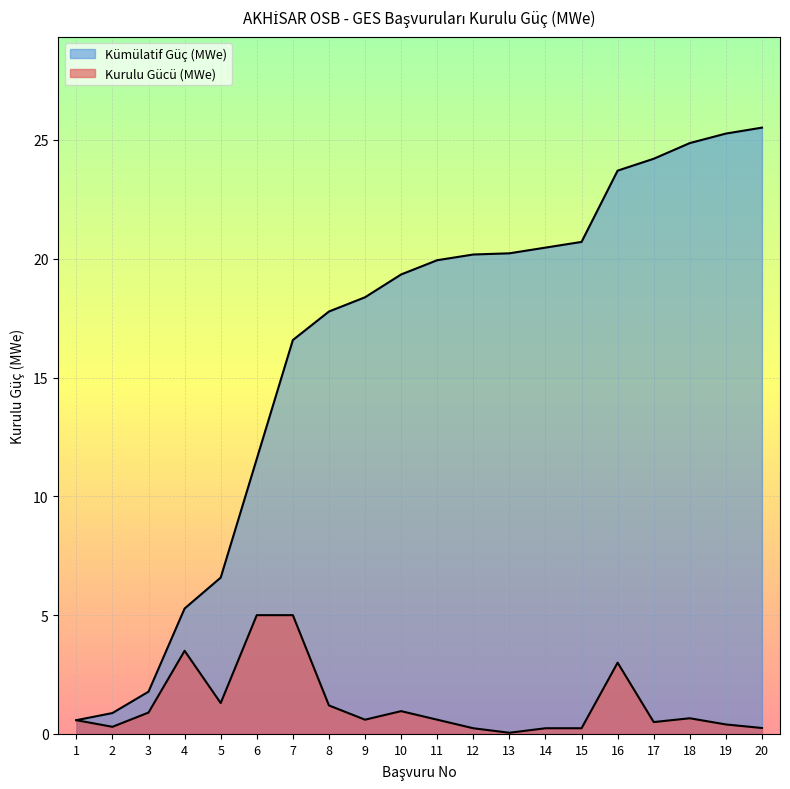

At which label does Kurulu Gücü (MWe) reach its peak?

6